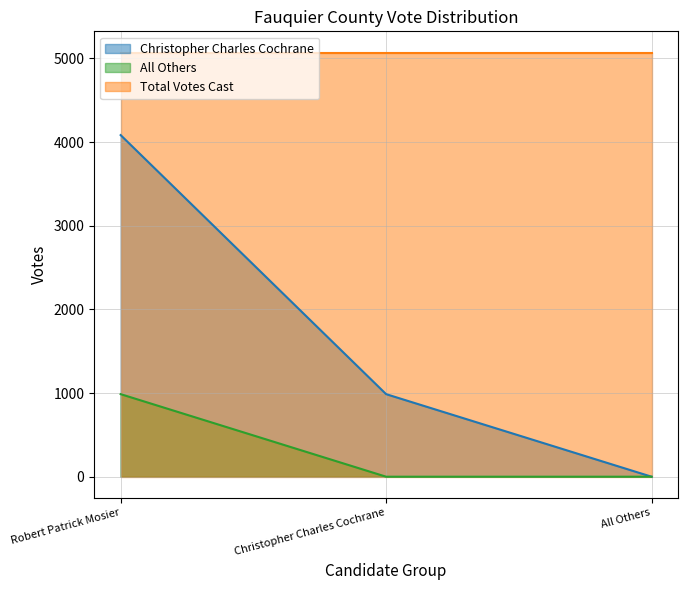

Where is All Others nearest to the value 493?

Christopher Charles Cochrane